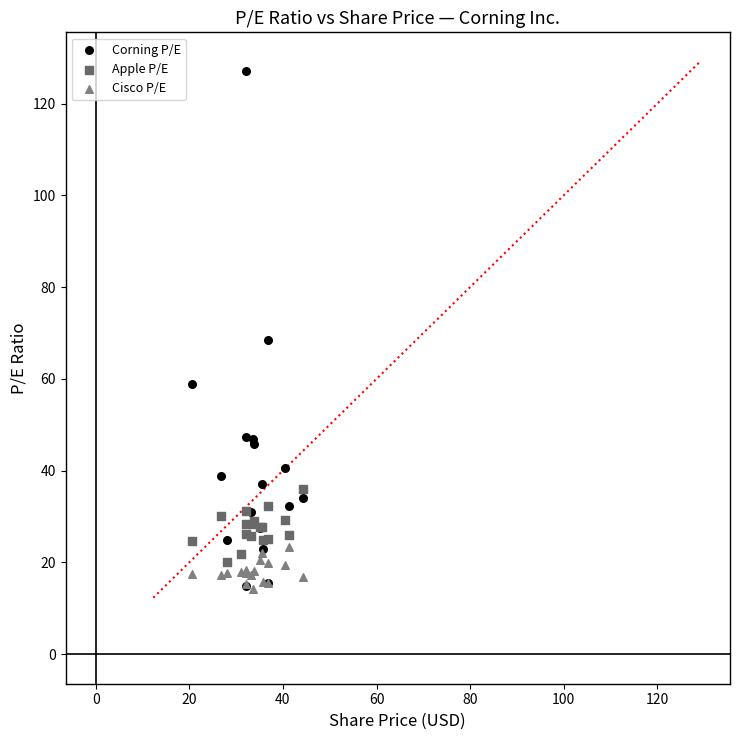

Which series reaches the maximum Y coordinate?

Corning P/E